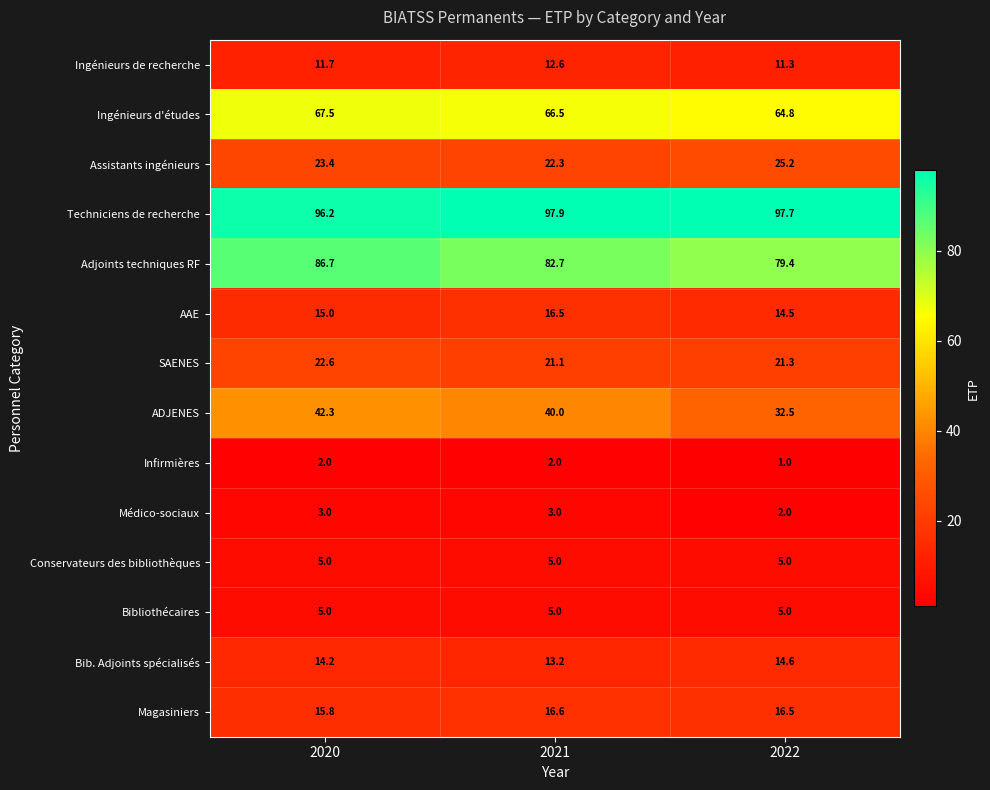

Which series changed the most between 2021 and 2022?

ADJENES